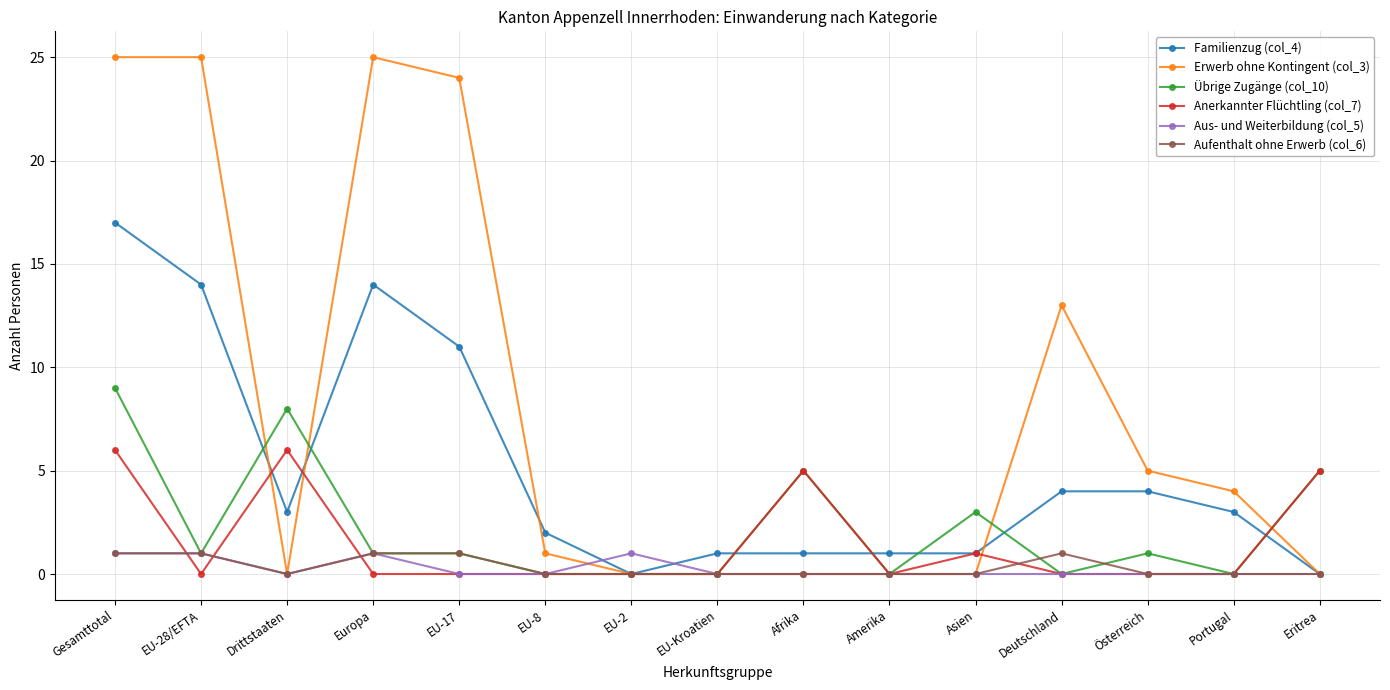

What is the maximum value shown in the chart?

25